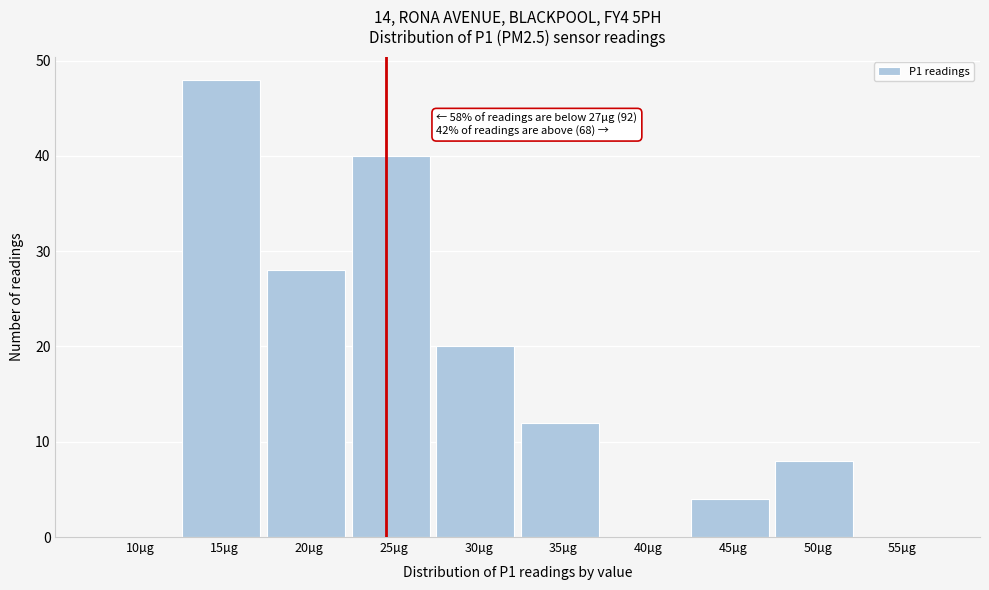

Reading left to right, list all the values displayed in this chart.

10µg=0	15µg=48	20µg=28	25µg=40	30µg=20	35µg=12	40µg=0	45µg=4	50µg=8	55µg=0